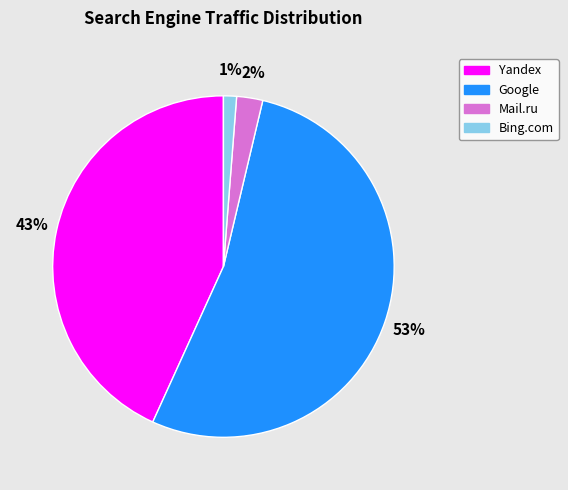

To the nearest percent, what is the average slice percentage?

25%